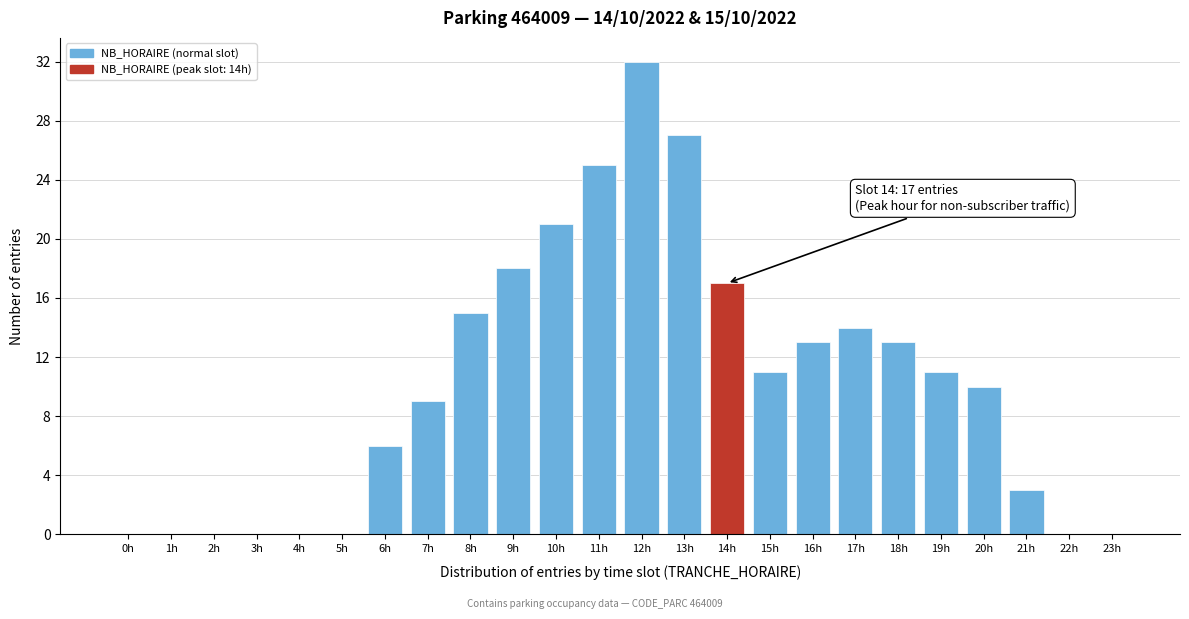

Reading left to right, what are all the values shown in this chart?

0h=0	1h=0	2h=0	3h=0	4h=0	5h=0	6h=6	7h=9	8h=15	9h=18	10h=21	11h=25	12h=32	13h=27	14h=17	15h=11	16h=13	17h=14	18h=13	19h=11	20h=10	21h=3	22h=0	23h=0